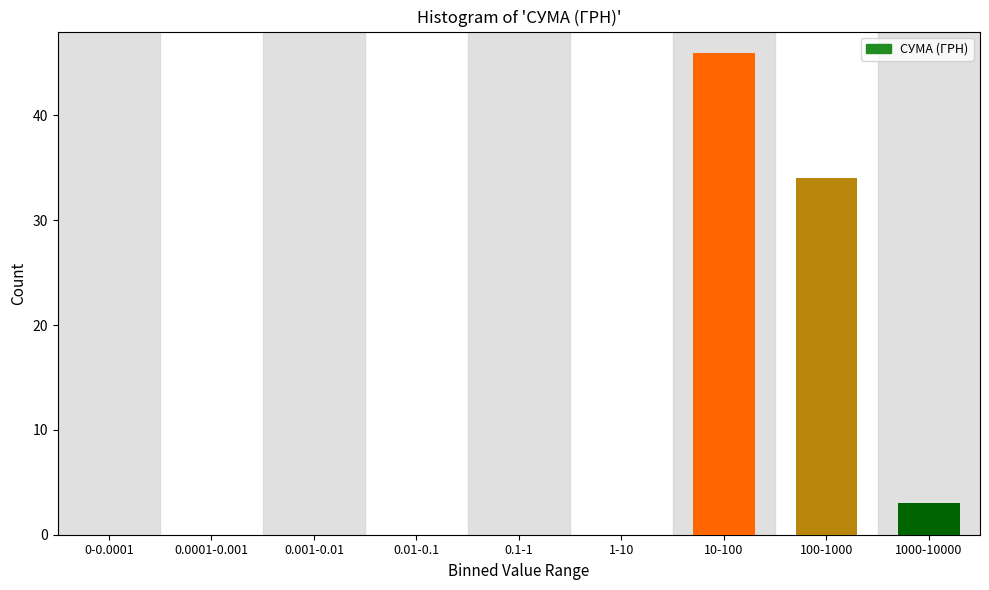

Reading left to right, extract all data points from this chart.

0-0.0001=0	0.0001-0.001=0	0.001-0.01=0	0.01-0.1=0	0.1-1=0	1-10=0	10-100=46	100-1000=34	1000-10000=3